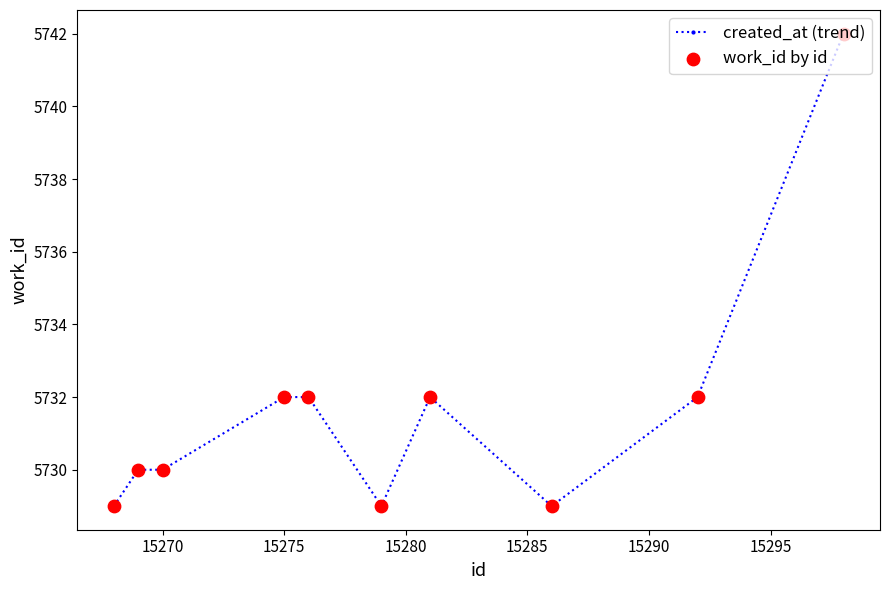

What is the value of the 6th point from the left?

5729